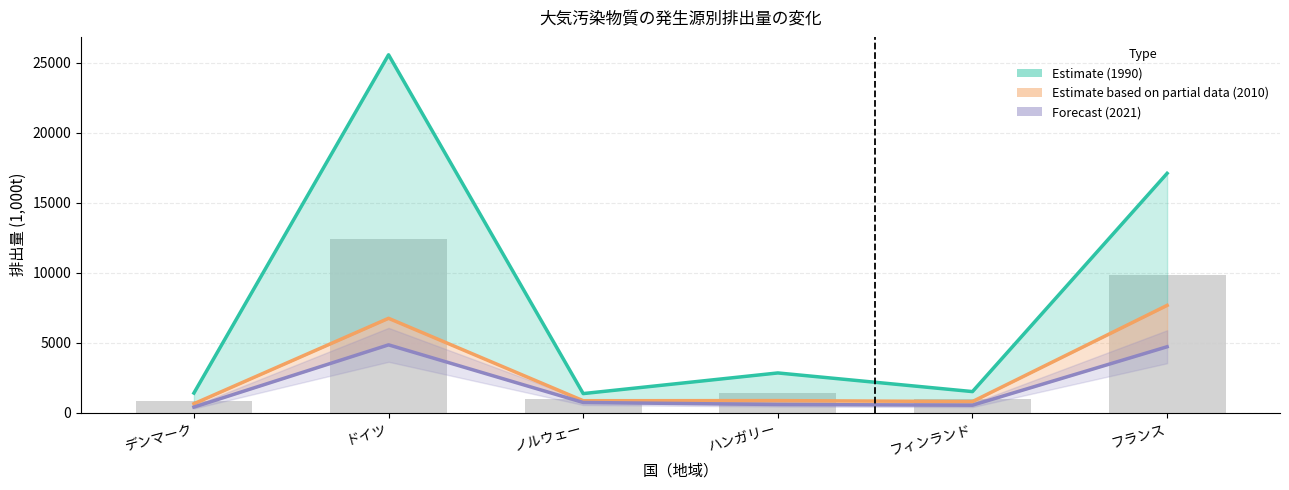

What is the value of the 平均排出量 (gray bars) bar at the 4th from the left?

1426.7